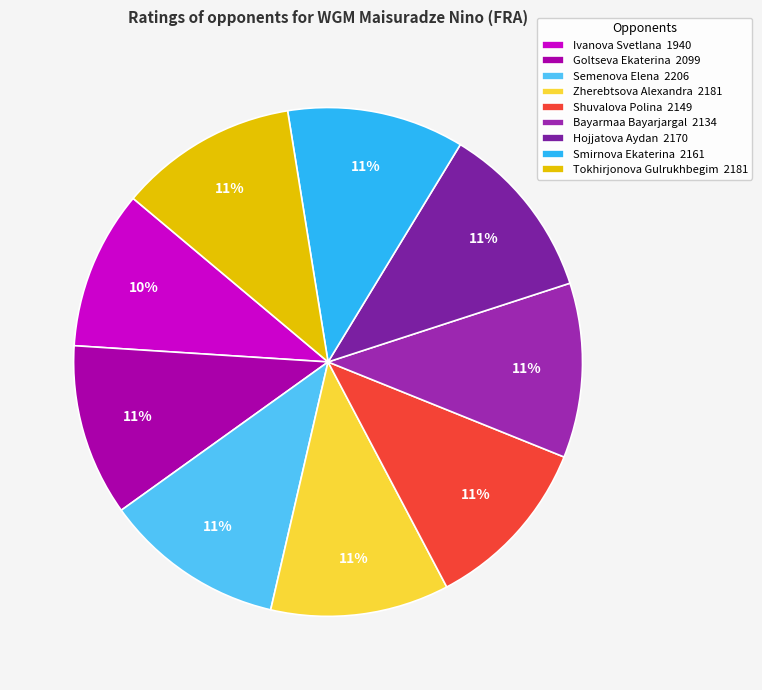

What portion of the pie excludes Semenova Elena?

88.5%